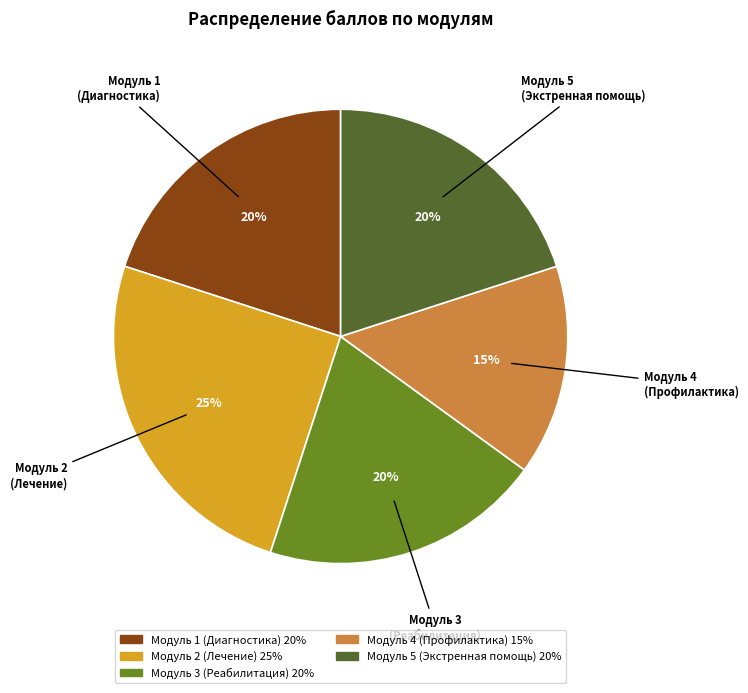

What percentage is the Модуль 5 (Экстренная помощь) slice, to the nearest percent?

20%